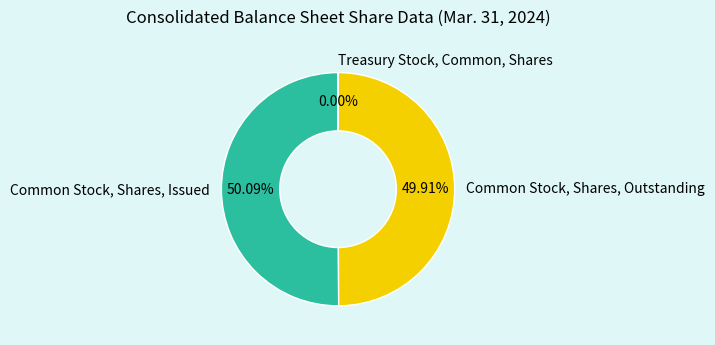

Count the number of slices in the pie.

3